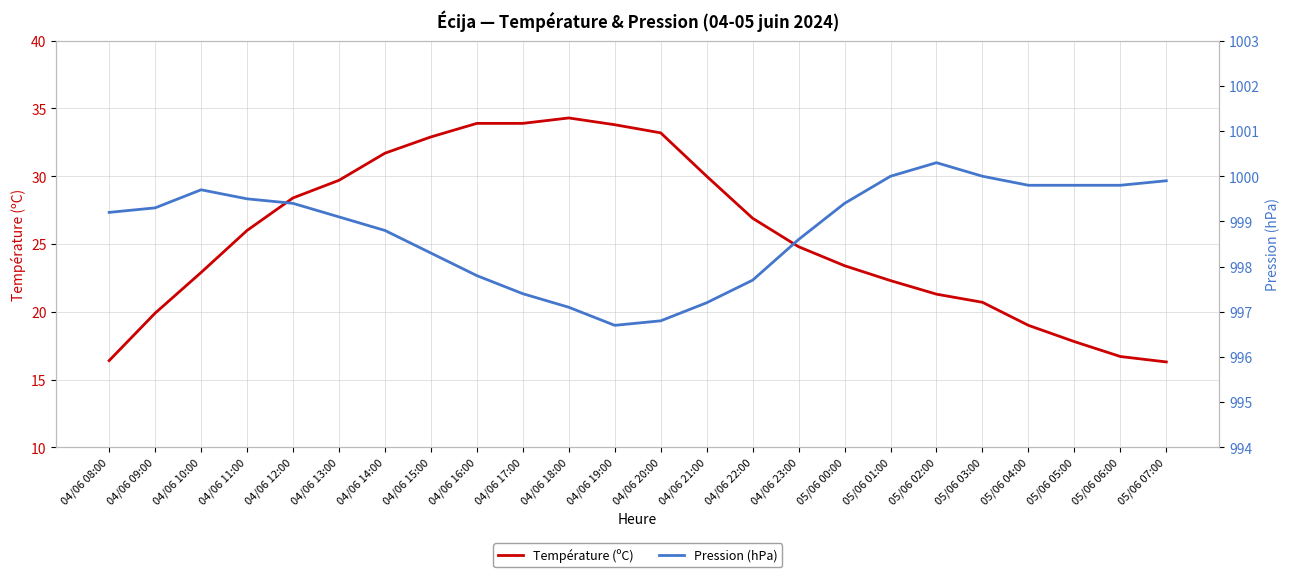

Rank the series by their average value, from lowest to highest.

Température (ºC), Pression (hPa)